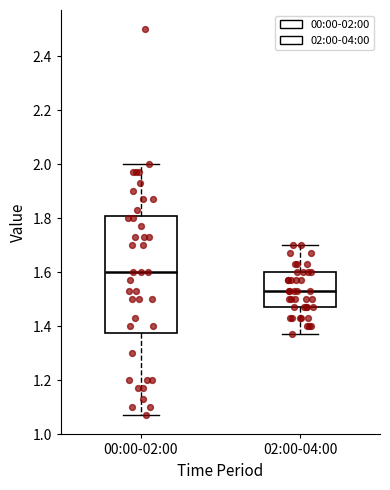

Reading left to right, transcribe this box plot: for each box, give where its median line is, the range the box spans, and where its two whiskers end, as read against the y-axis. The values are not printed on the chart, so give them approximately, as read against the axis.

00:00-02:00: median 1.60, box 1.38 to 1.80, whiskers 1.08 to 2.00
02:00-04:00: median 1.54, box 1.48 to 1.60, whiskers 1.38 to 1.70